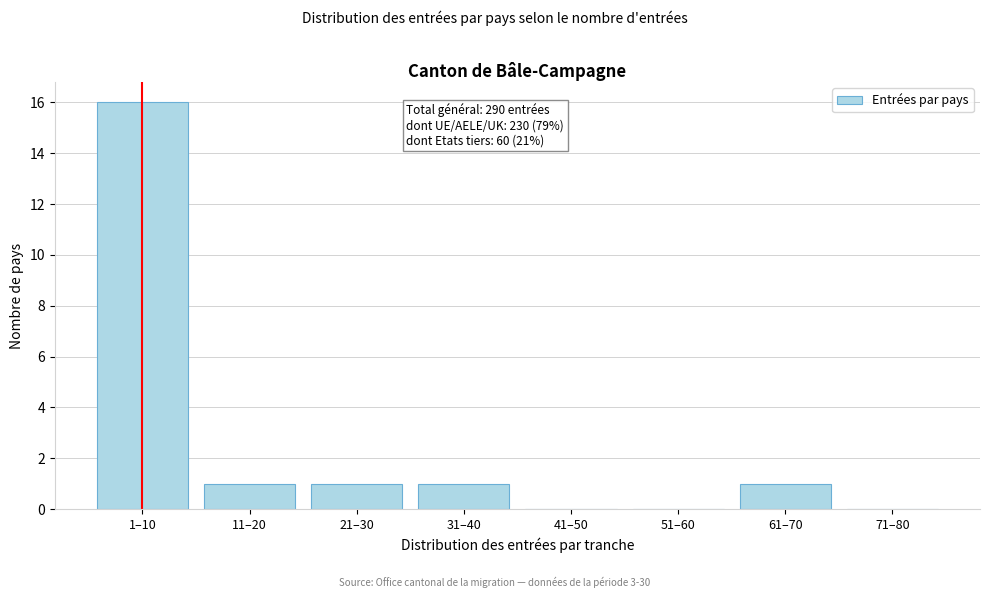

Reading right to left, list all the values displayed in this chart.

71–80=0	61–70=1	51–60=0	41–50=0	31–40=1	21–30=1	11–20=1	1–10=16